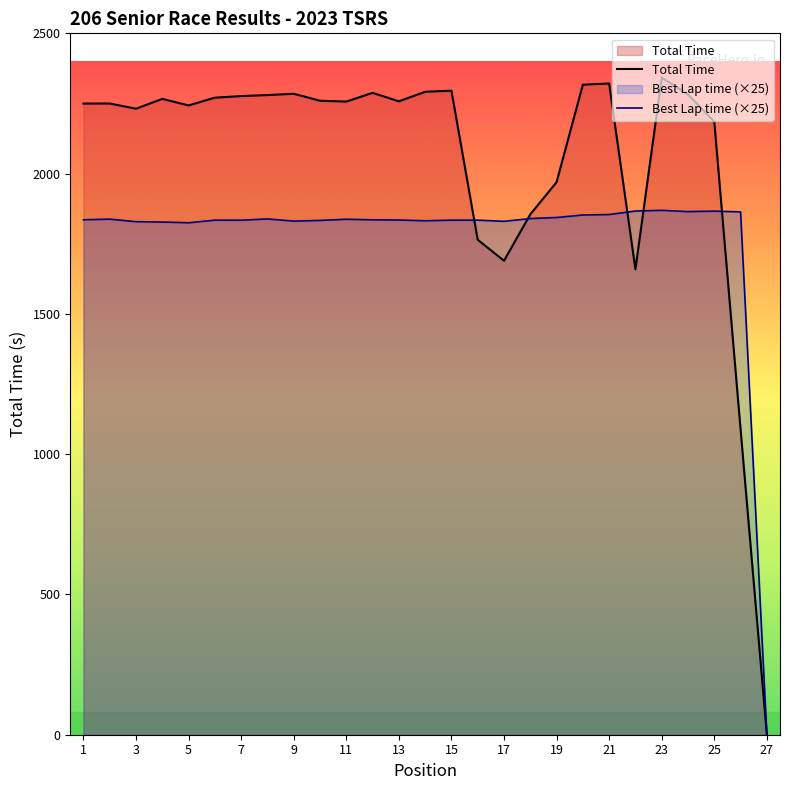

What is the sum of all Best Lap time (×25) values?

47881.6